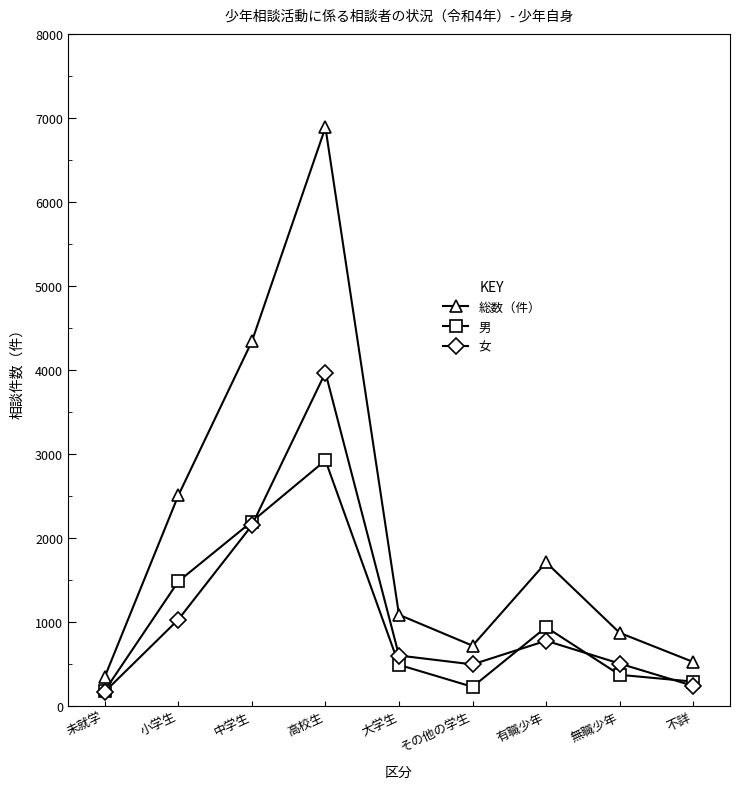

What is the label of the 9th point from the left?

不詳